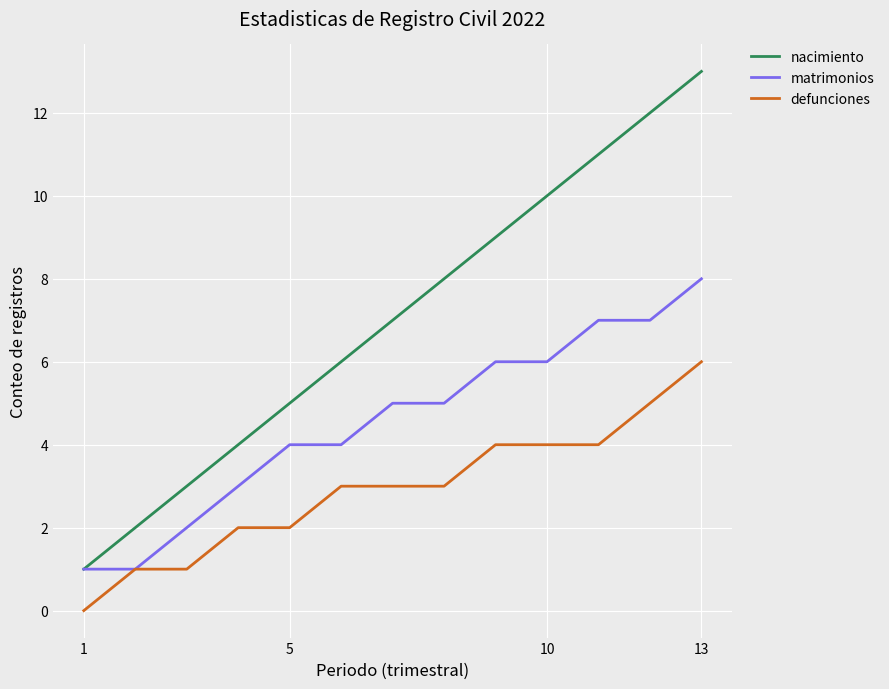

List the series in order of their overall mean, lowest first.

defunciones, matrimonios, nacimiento